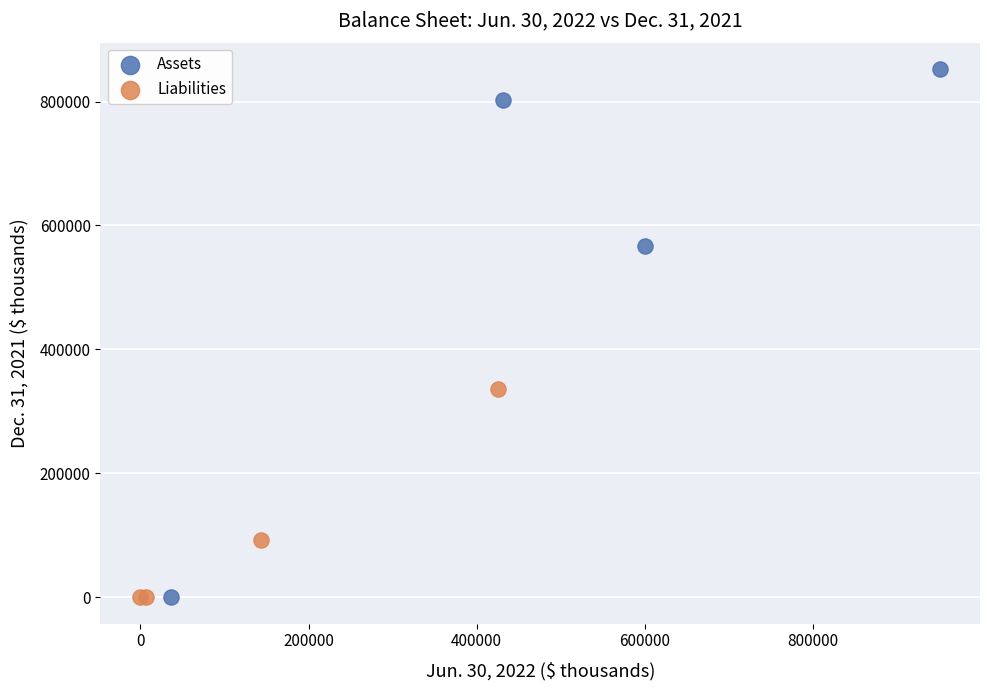

What are all the series names shown in the legend?

Assets, Liabilities